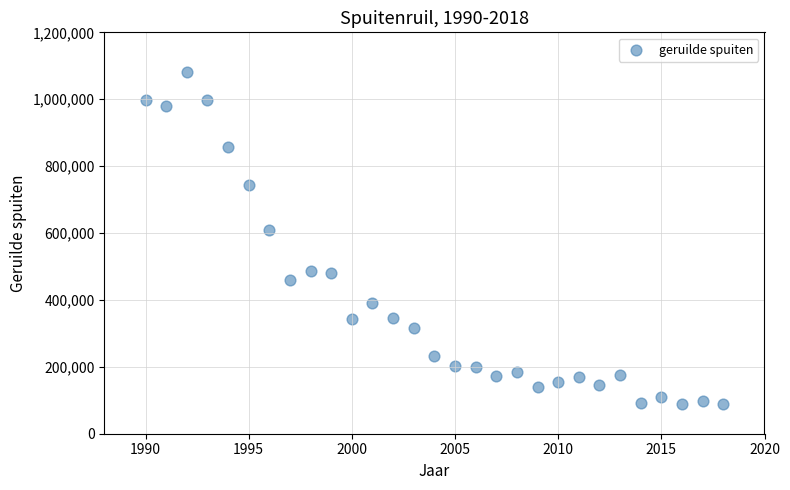

What is the range of X values (max minus min)?

28